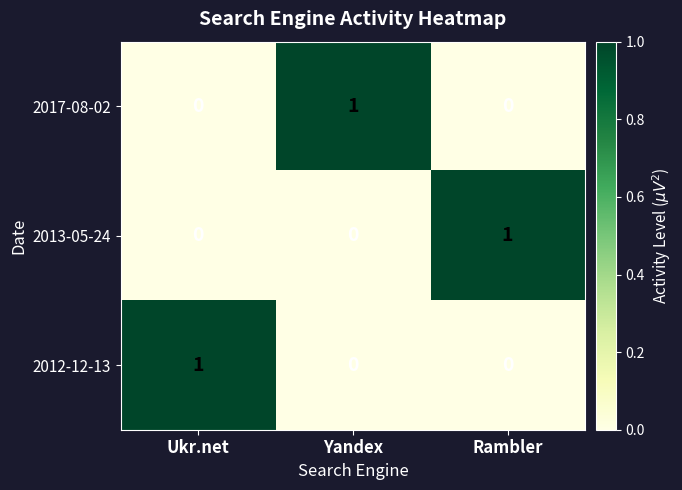

Count the number of data series in this chart.

3